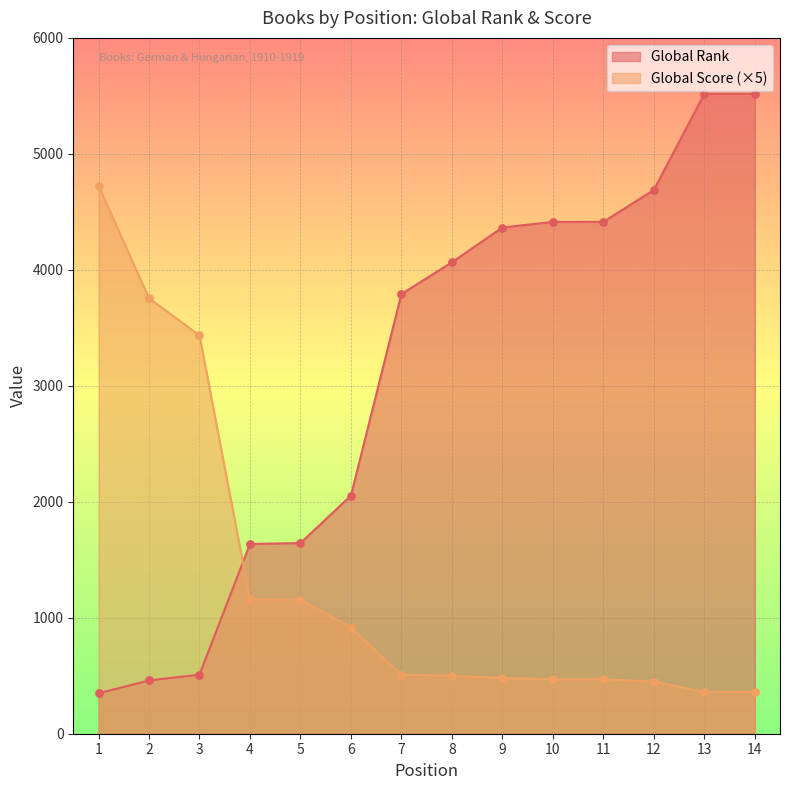

What is the total value across all series at 8?

4565